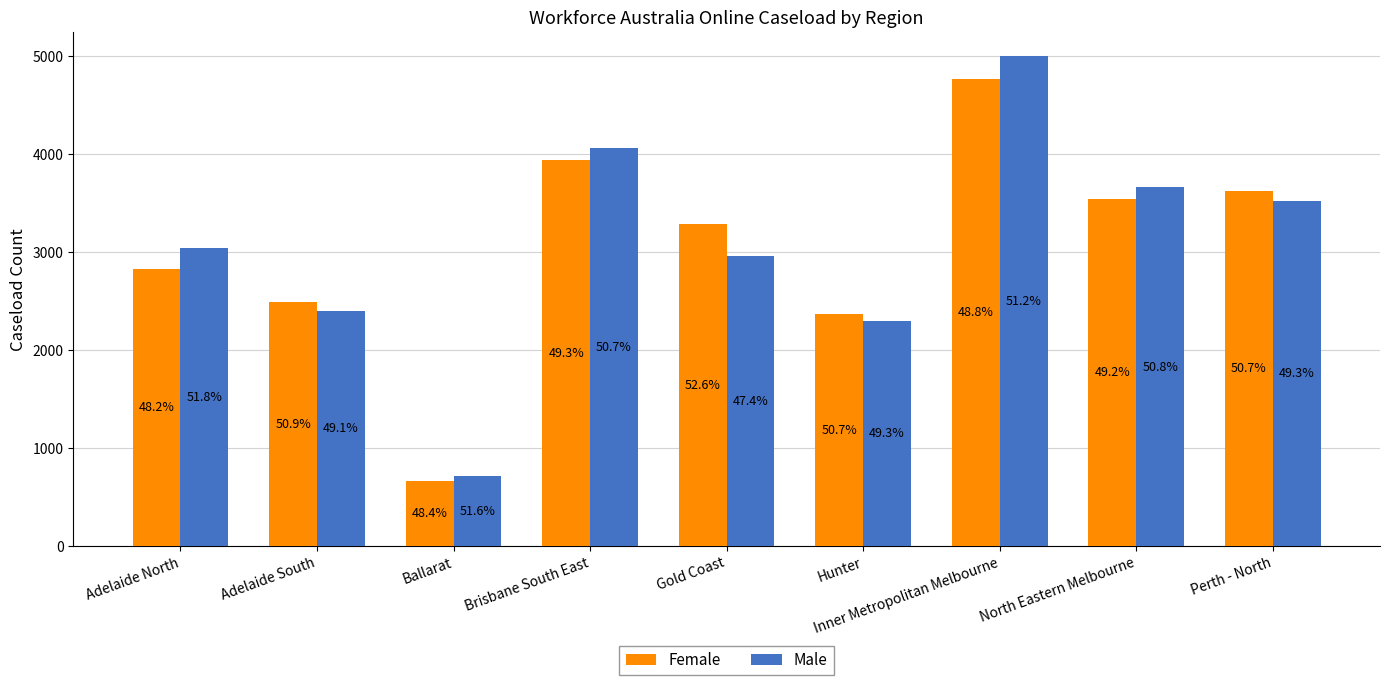

Is the value of Female at Ballarat greater than the value of Male at Brisbane South East?

No